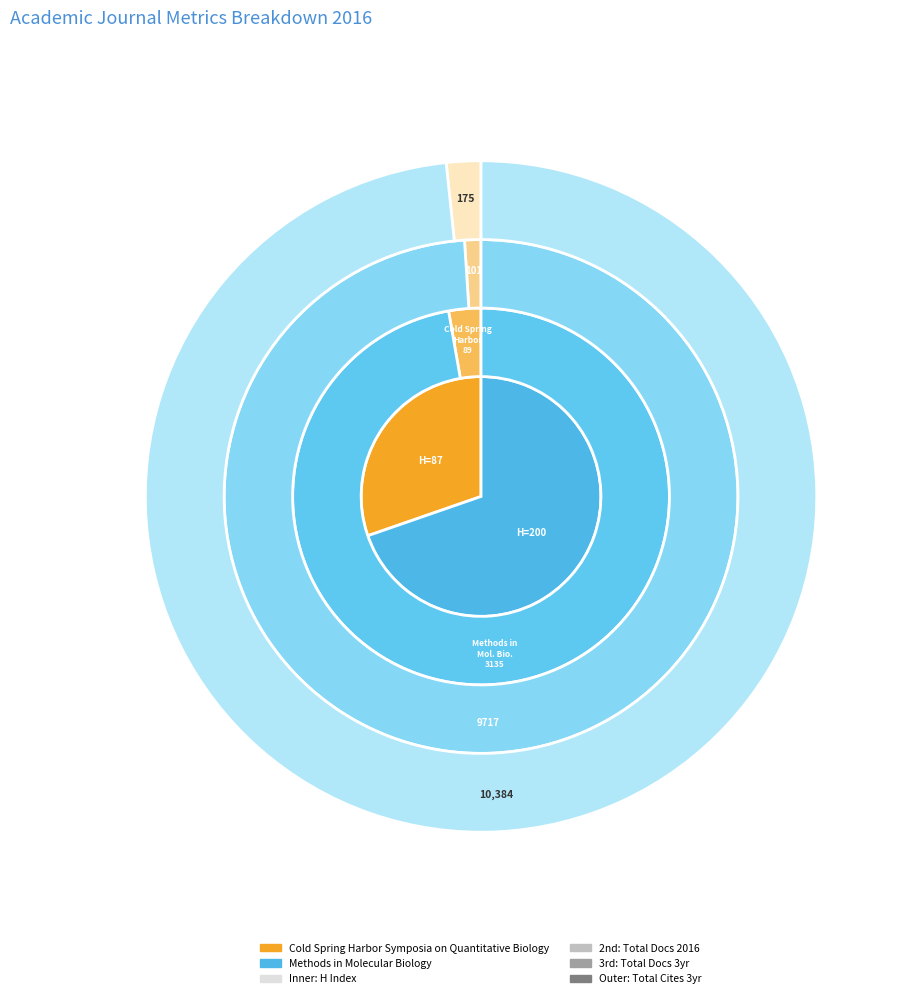

What is the smallest slice in the pie chart?

Cold Spring Harbor Symposia on Quantitative Biology